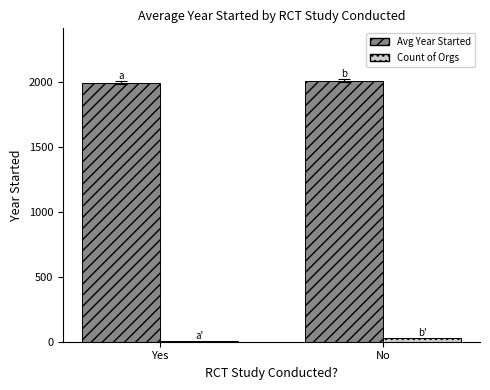

What is the sum of all Avg Year Started values?

4007.5